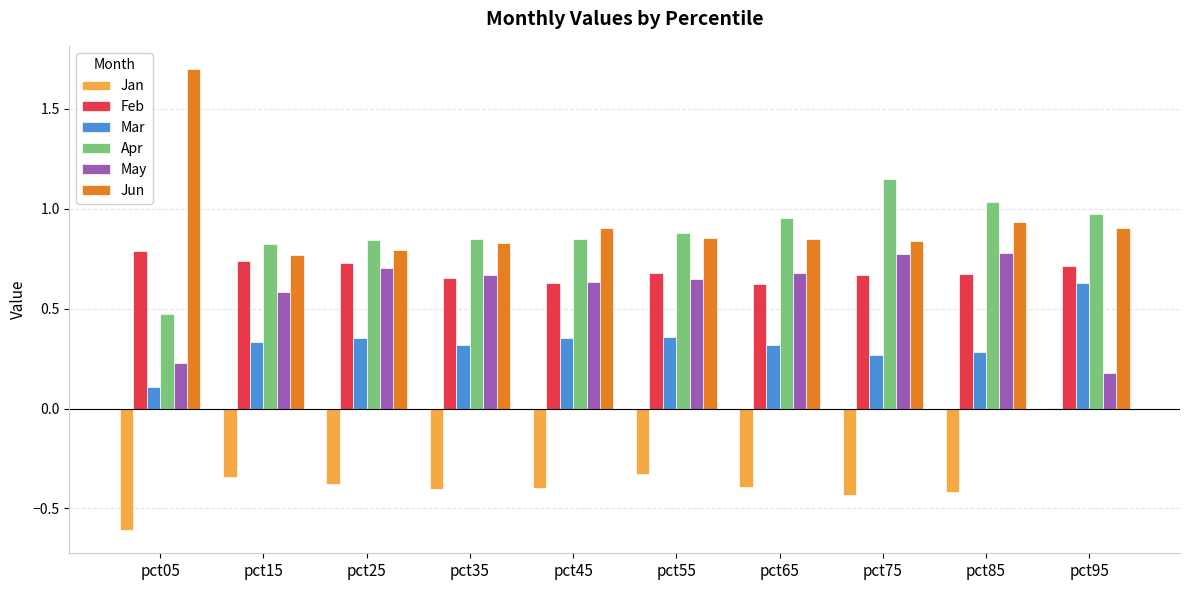

Which category has the highest value across all series?

pct05